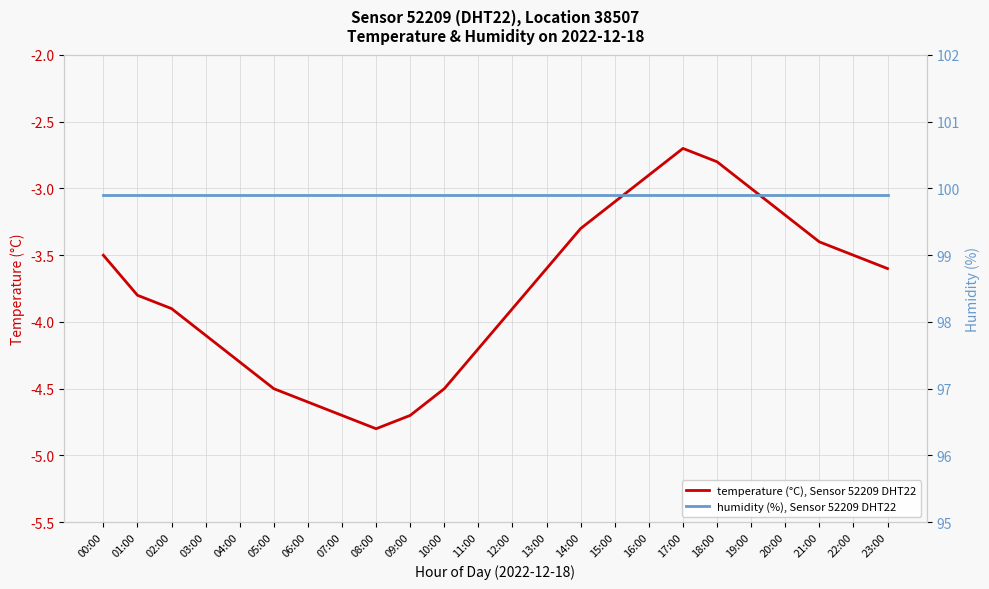

Where does the temperature (°C), Sensor 52209 DHT22 series first go above -3?

16:00